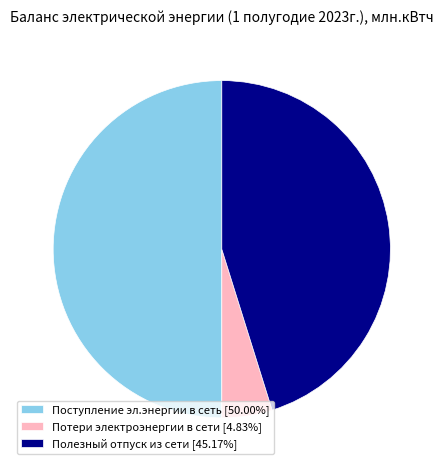

Which category has the smallest portion of the pie?

Потери электроэнергии в сети